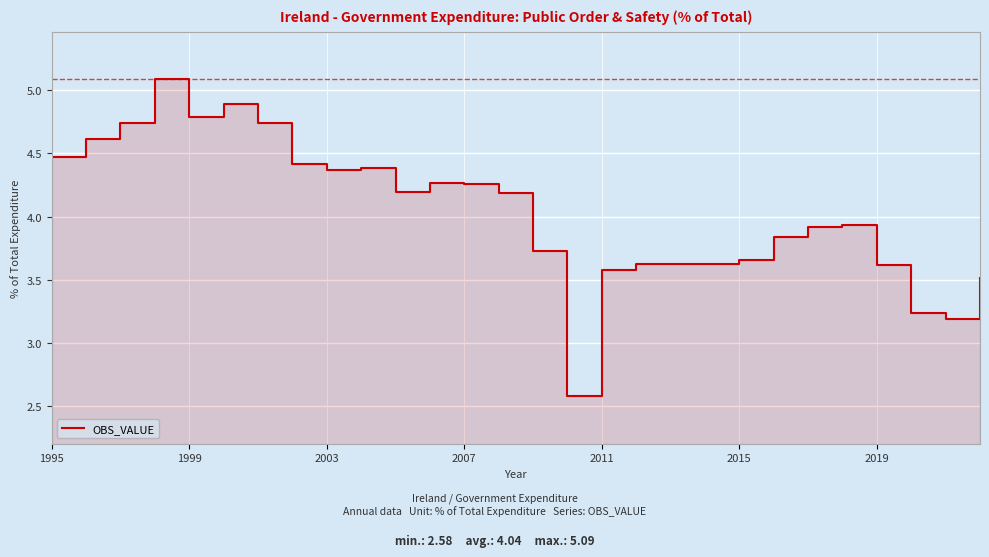

What value does the data have at 25?

3.2